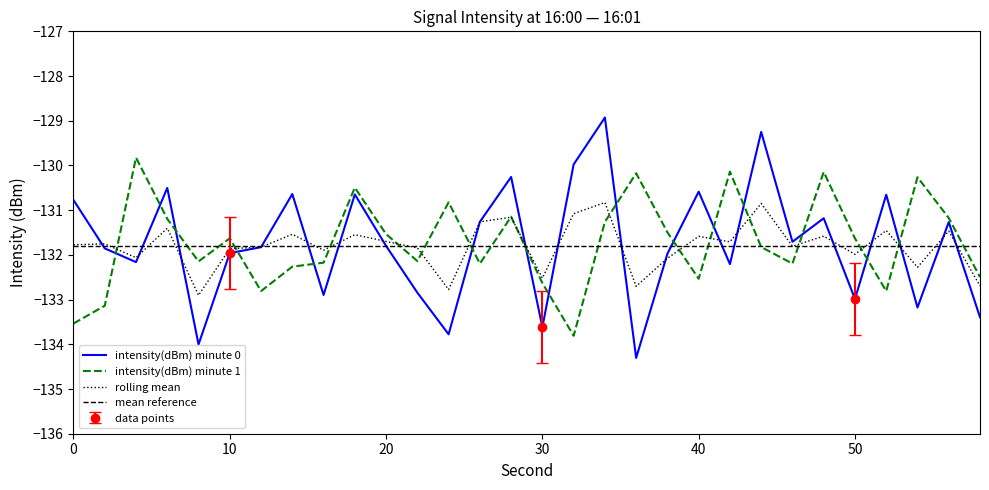

The rolling mean series shows -132.0 at 50. True or false?

True